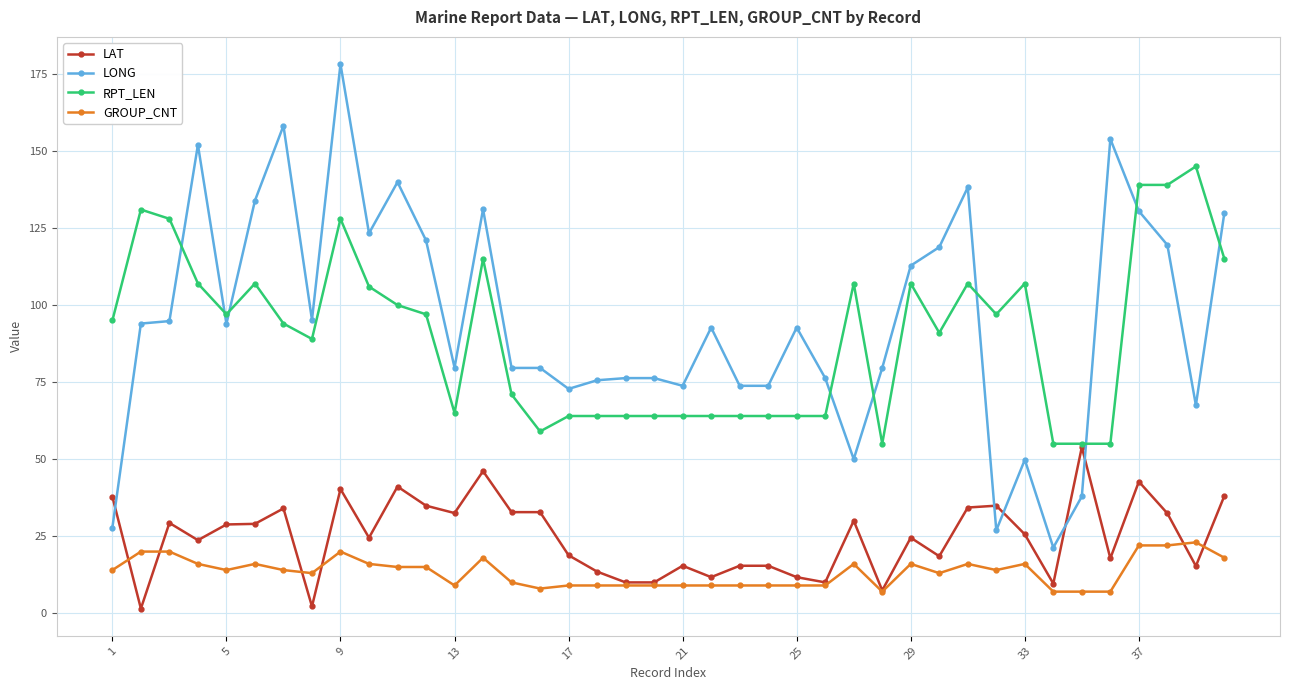

Rank the series by their maximum value, from lowest to highest.

GROUP_CNT, LAT, RPT_LEN, LONG